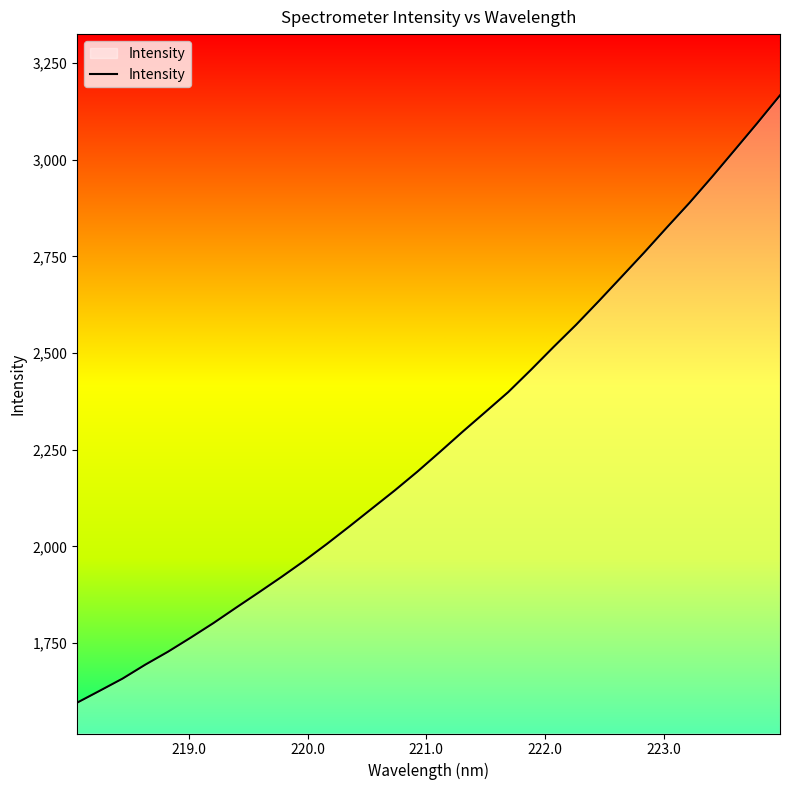

What is the average value?

2276.5